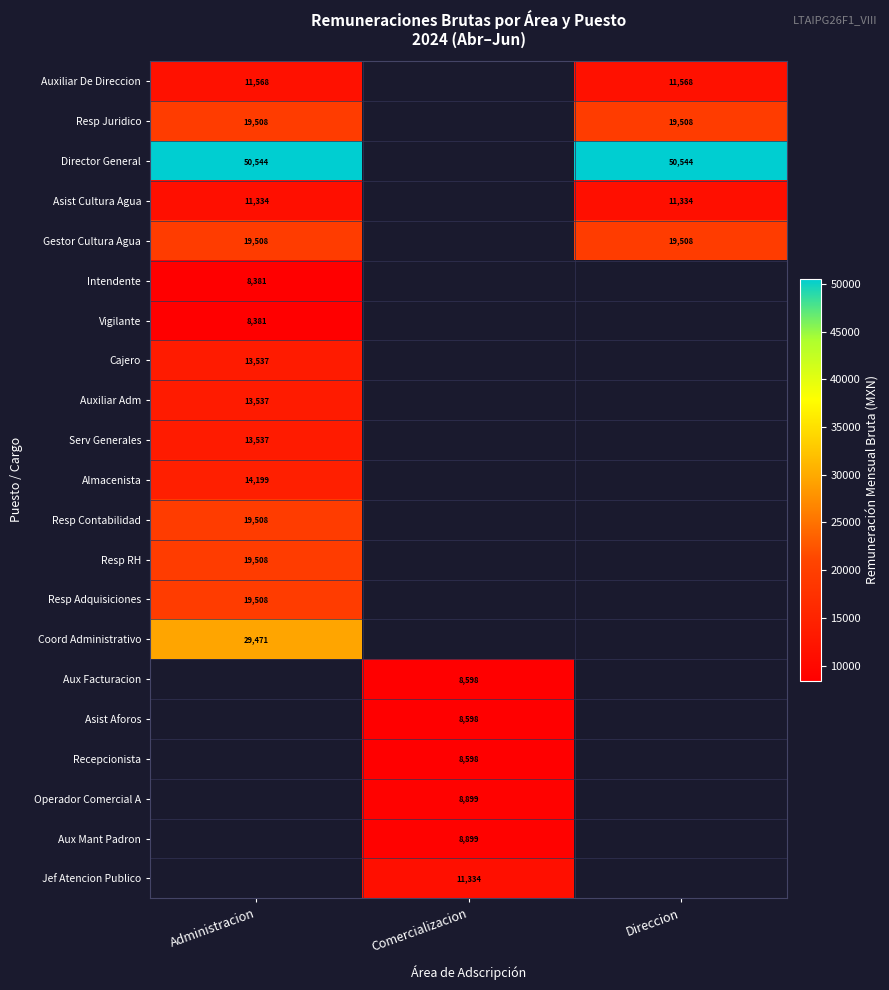

Where is Serv Generales nearest to the value 13536?

Administracion